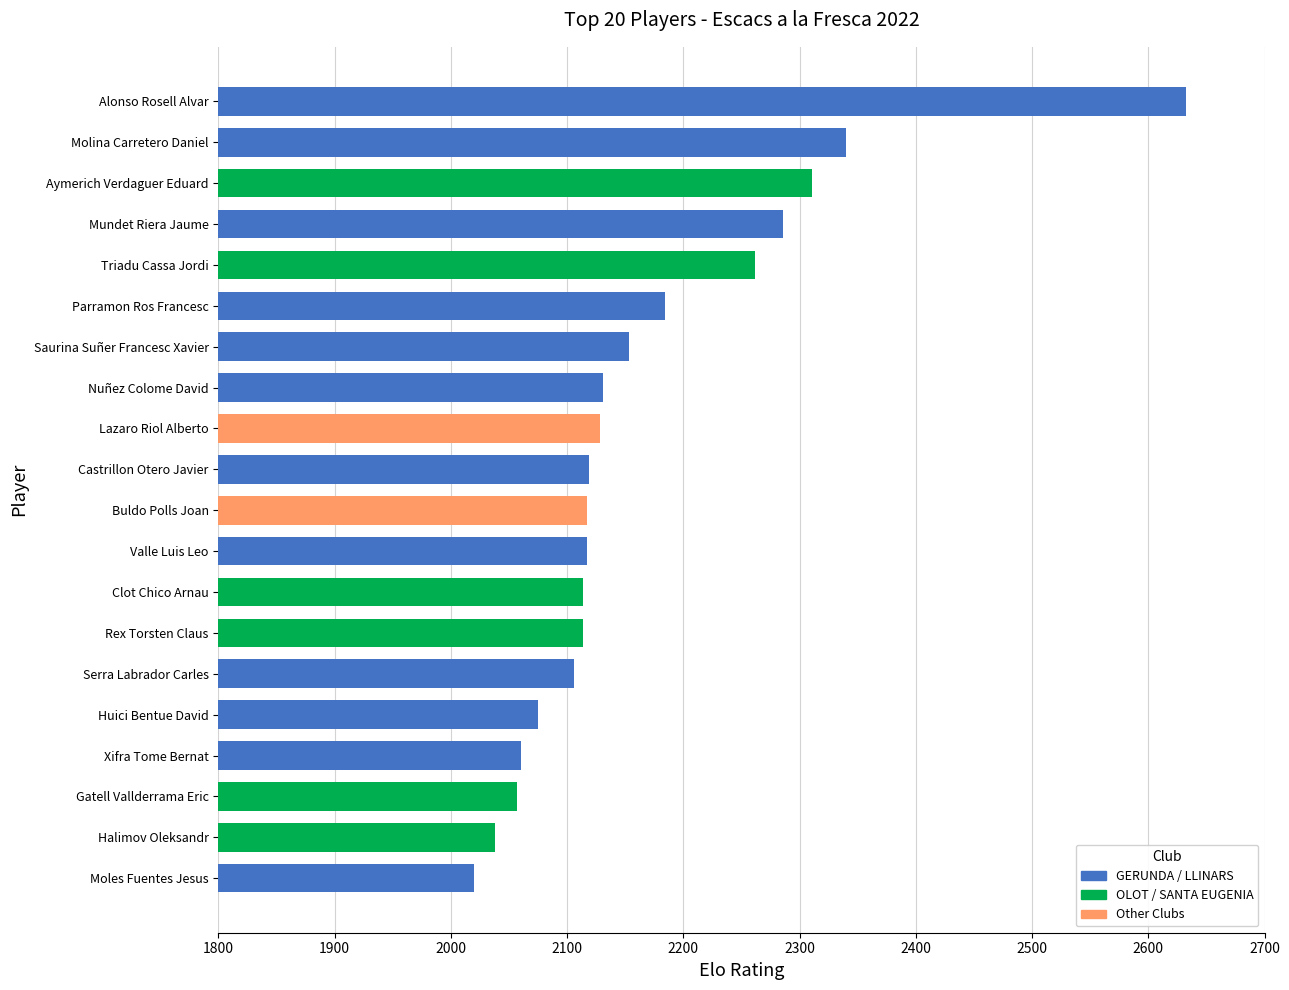

What is the difference between the maximum and minimum values?

612